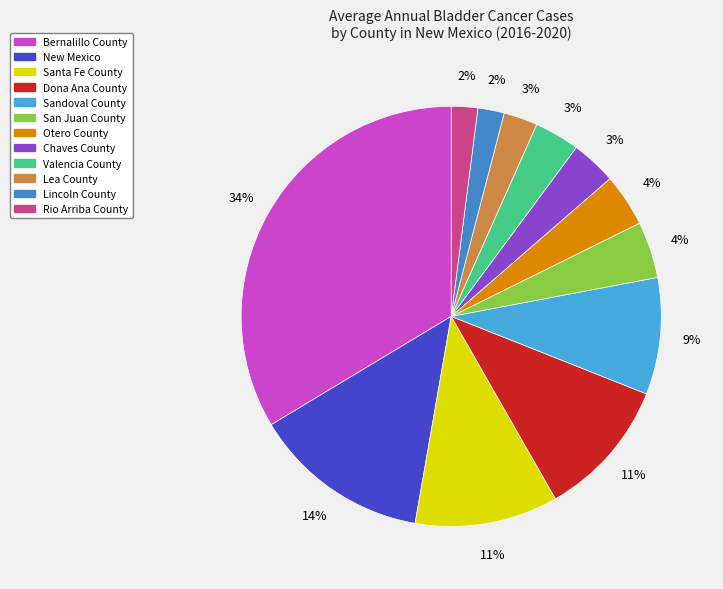

Is it true that Otero County is 9% of the pie?

False